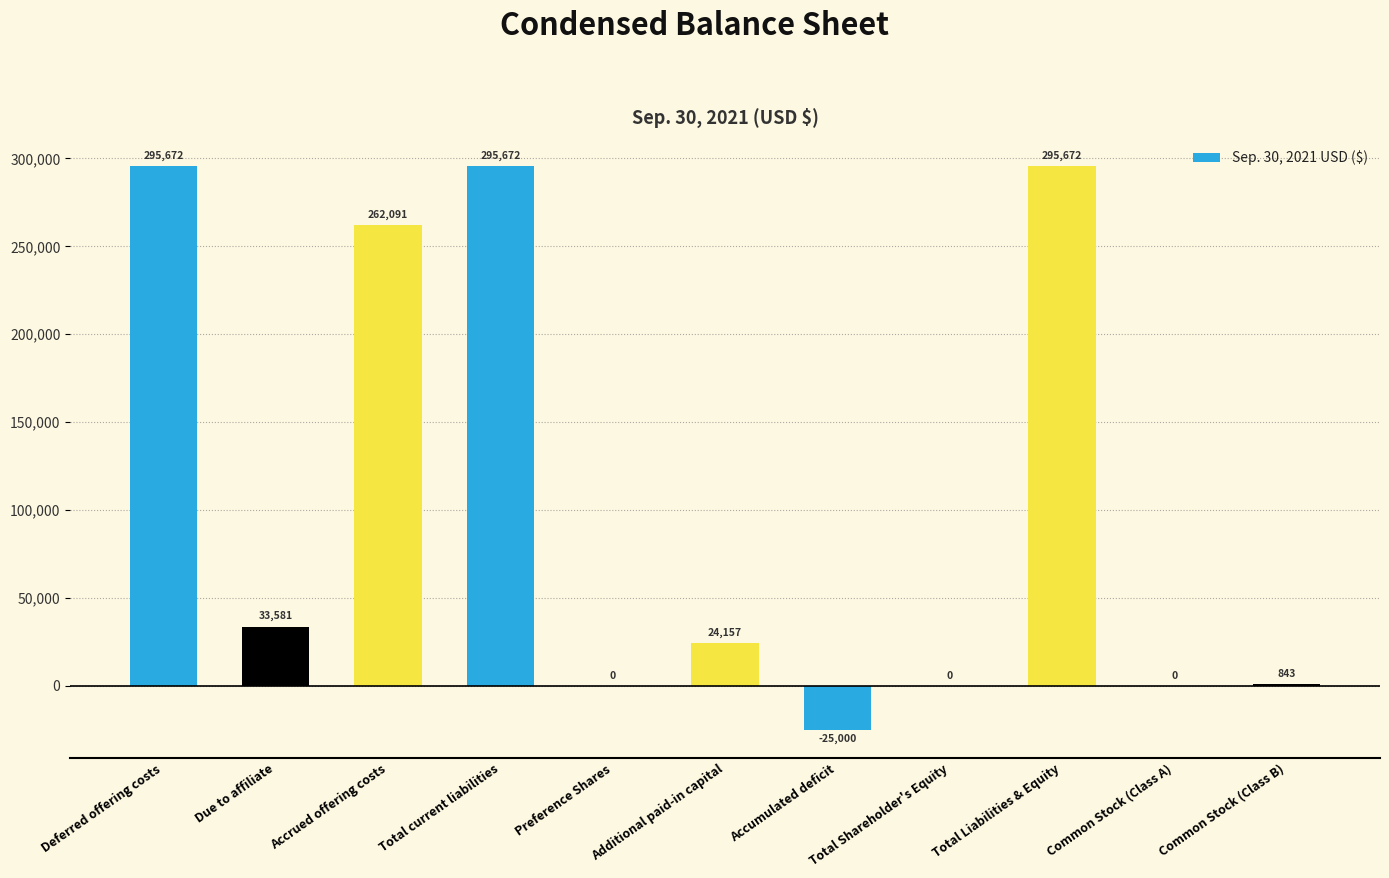

What value does the data have at Total Liabilities & Equity, to the nearest 100?

295700